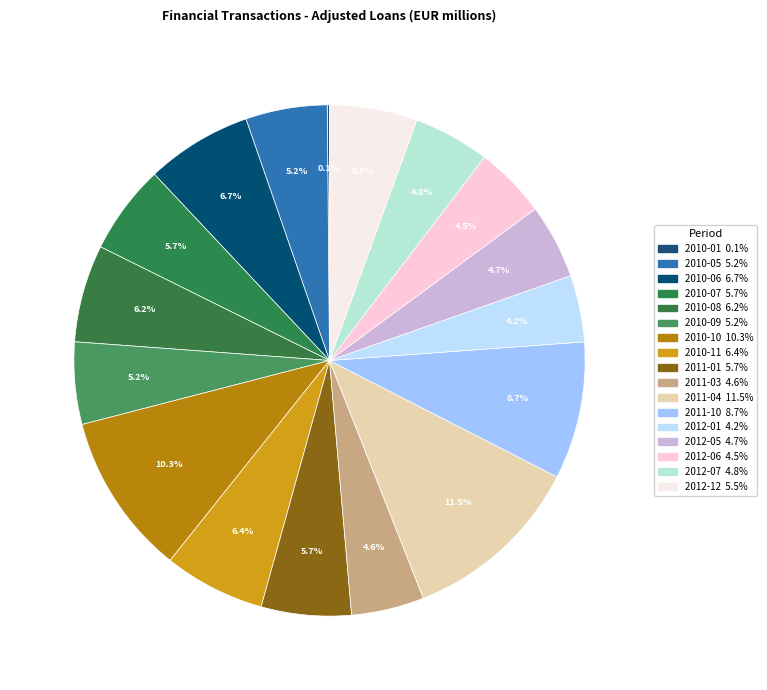

Which has a higher value, 2010-06 or 2012-01?

2010-06